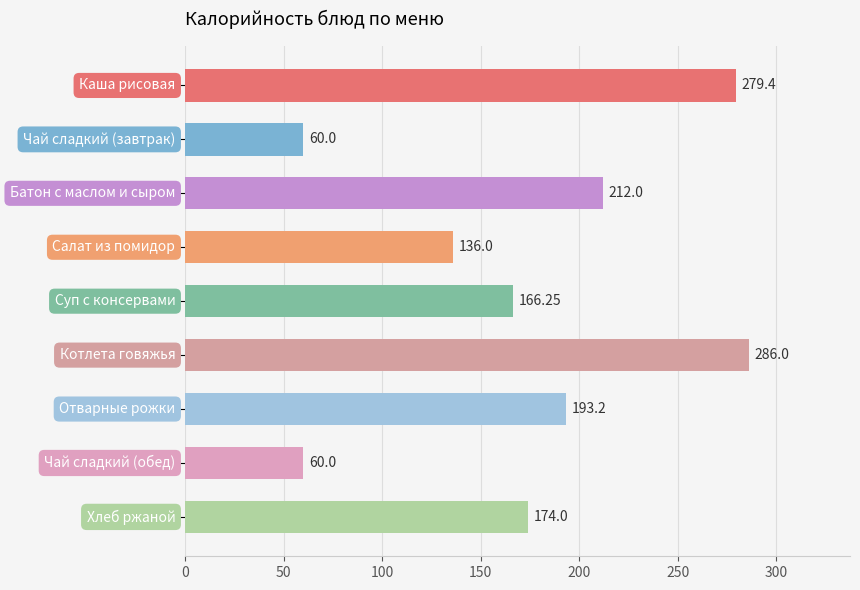

What is the difference between the maximum and minimum values?

226.0